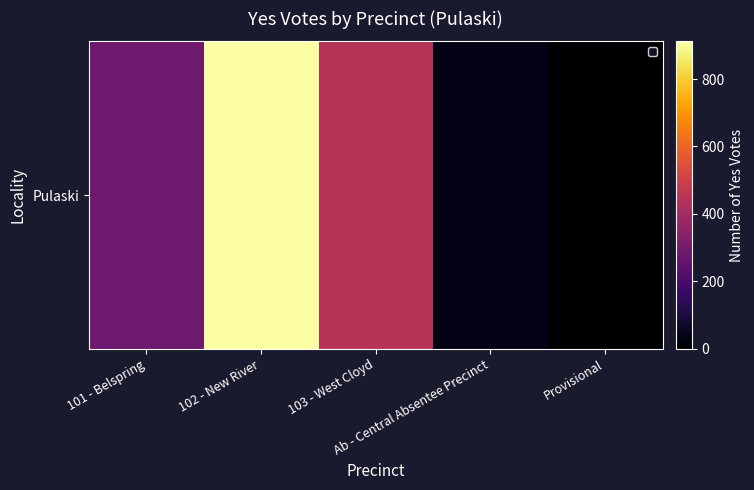

Rank the categories by value from highest to lowest.

102 - New River, 103 - West Cloyd, 101 - Belspring, Ab - Central Absentee Precinct, Provisional